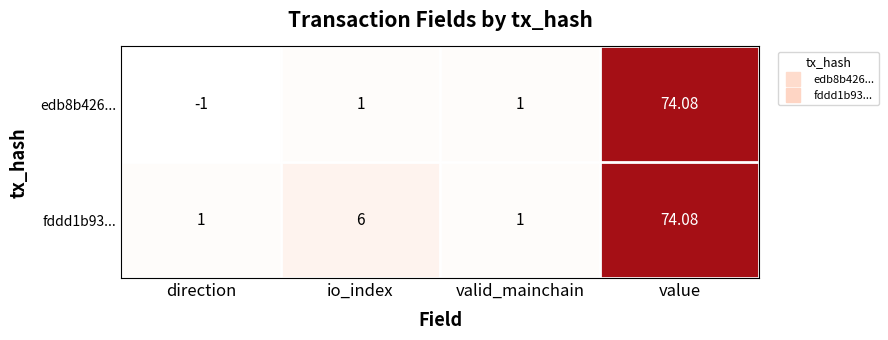

At which label is fddd1b93... closest to 37?

io_index